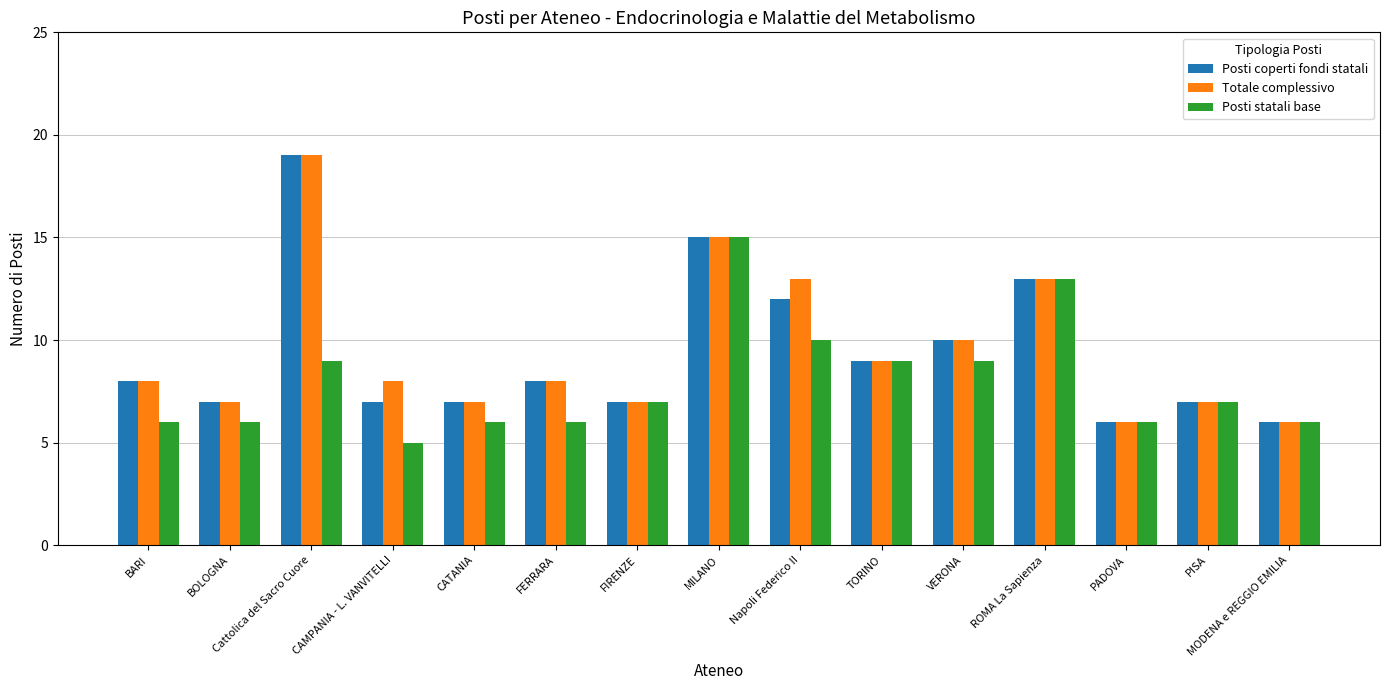

What is the smallest value displayed?

5